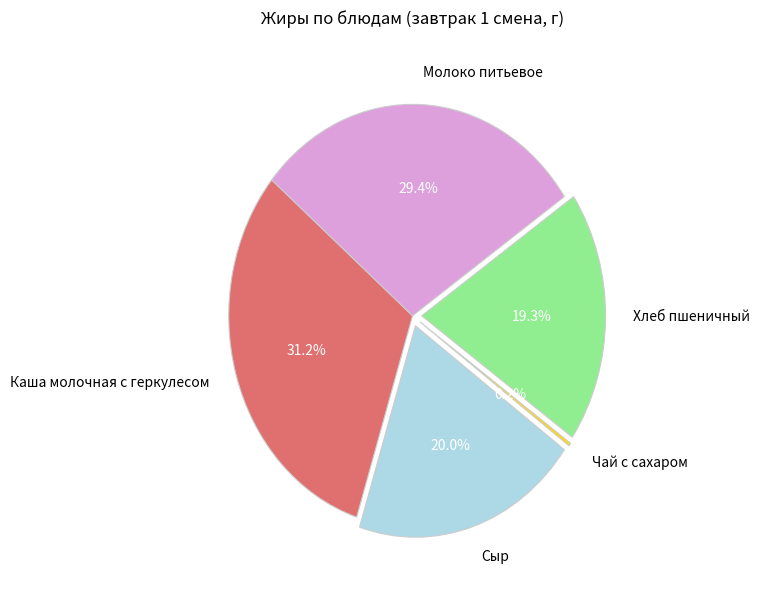

To the nearest percent, what is the average slice percentage?

20%